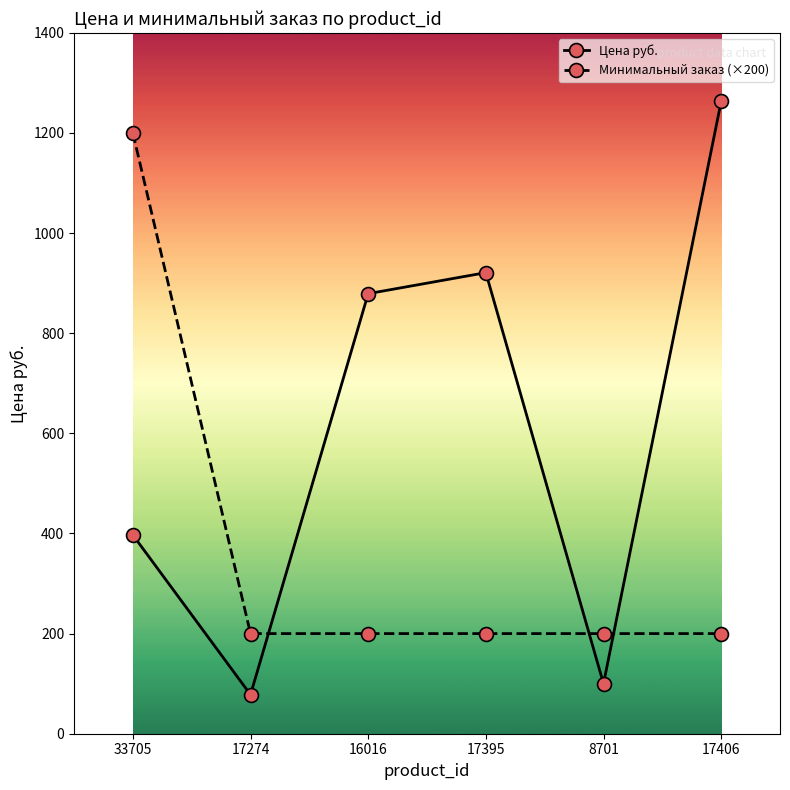

List the series in order of their peak value, highest first.

Цена руб., Минимальный заказ (×200)